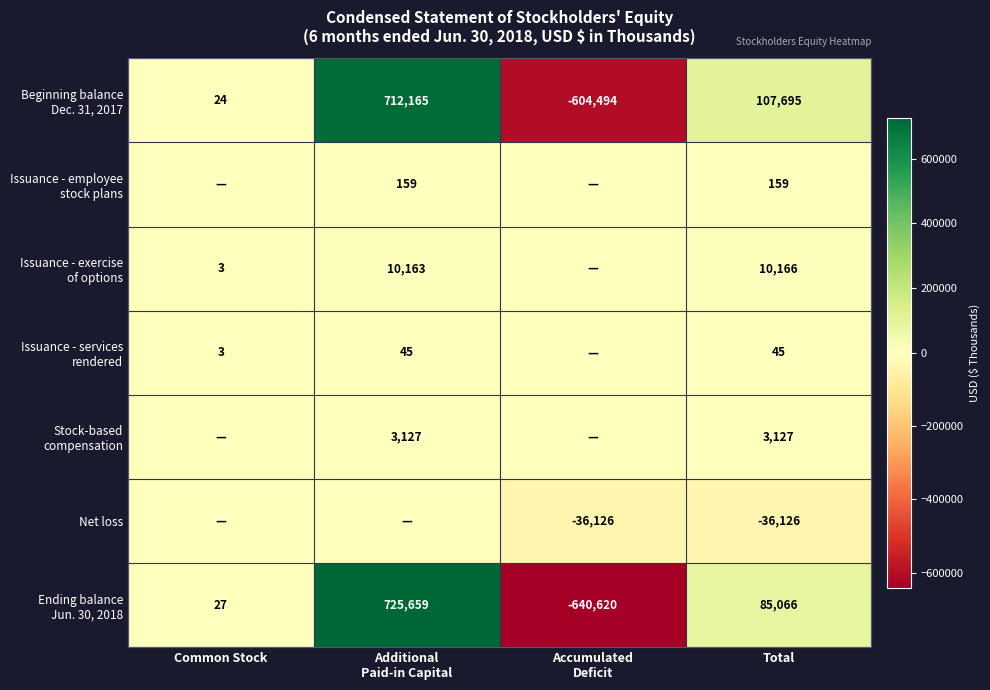

The value of Net loss at Total is -13418. True or false?

False